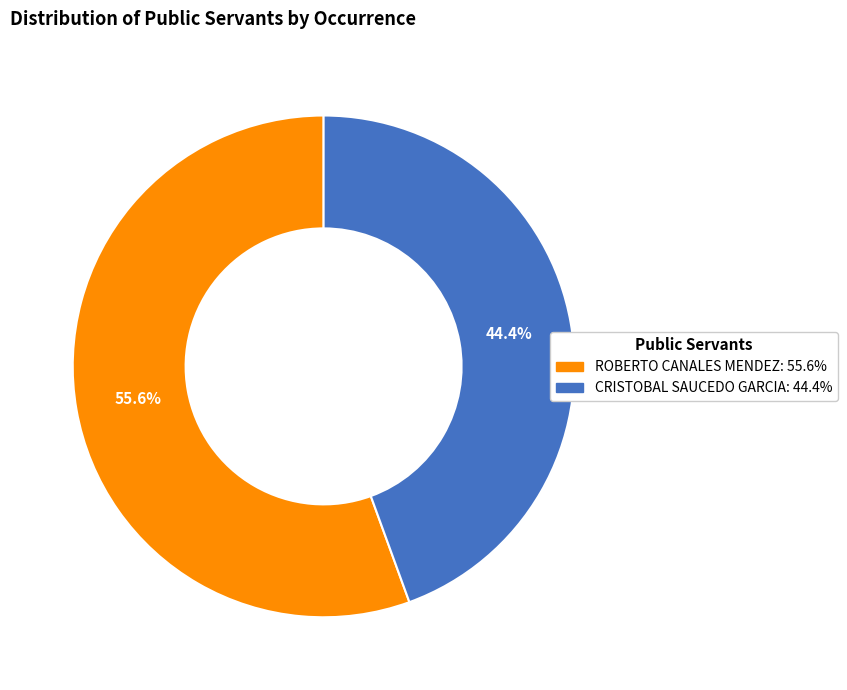

Combined, what portion of the pie is CRISTOBAL SAUCEDO GARCIA and ROBERTO CANALES MENDEZ?

100.0%